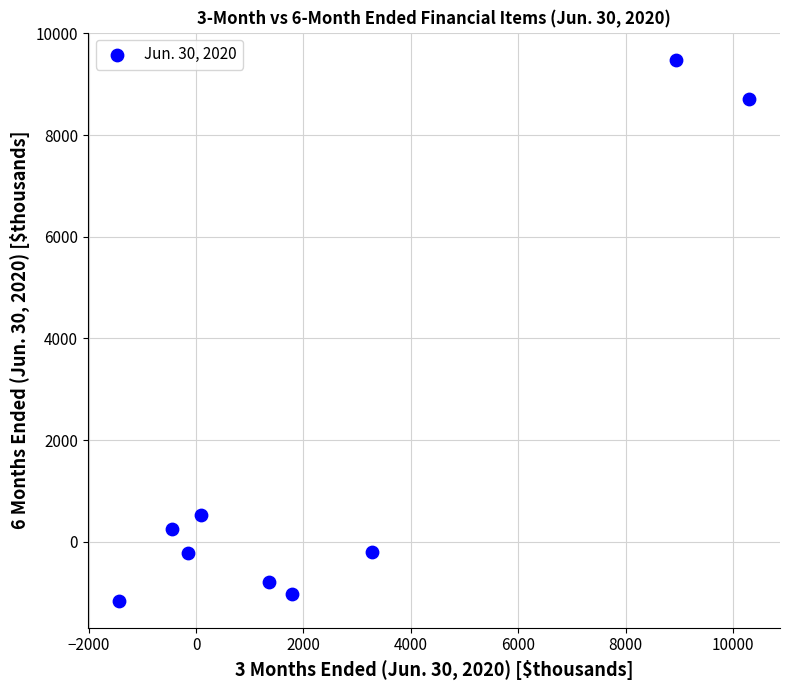

What Y value in the scatter plot is closest to 4164?

526